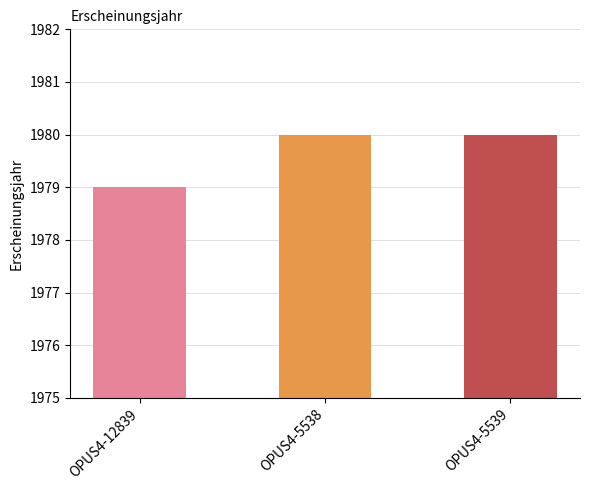

What is the ratio of the value at OPUS4-5538 to the value at OPUS4-12839?

1.0